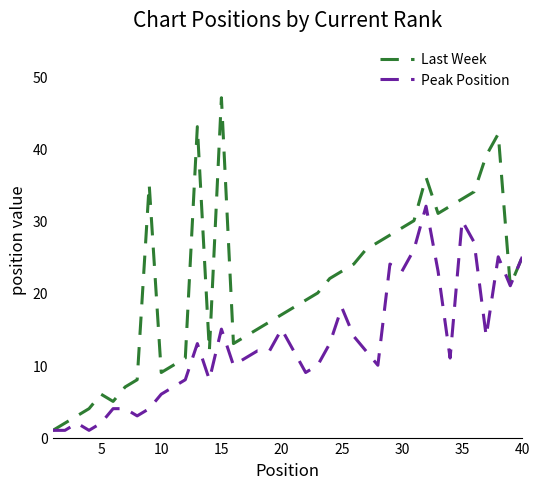

Which series has the largest range (max minus min)?

Last Week